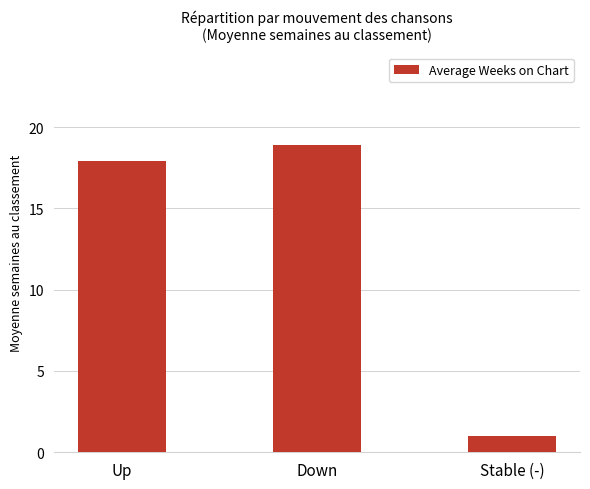

Which category has the highest value across all series?

Down